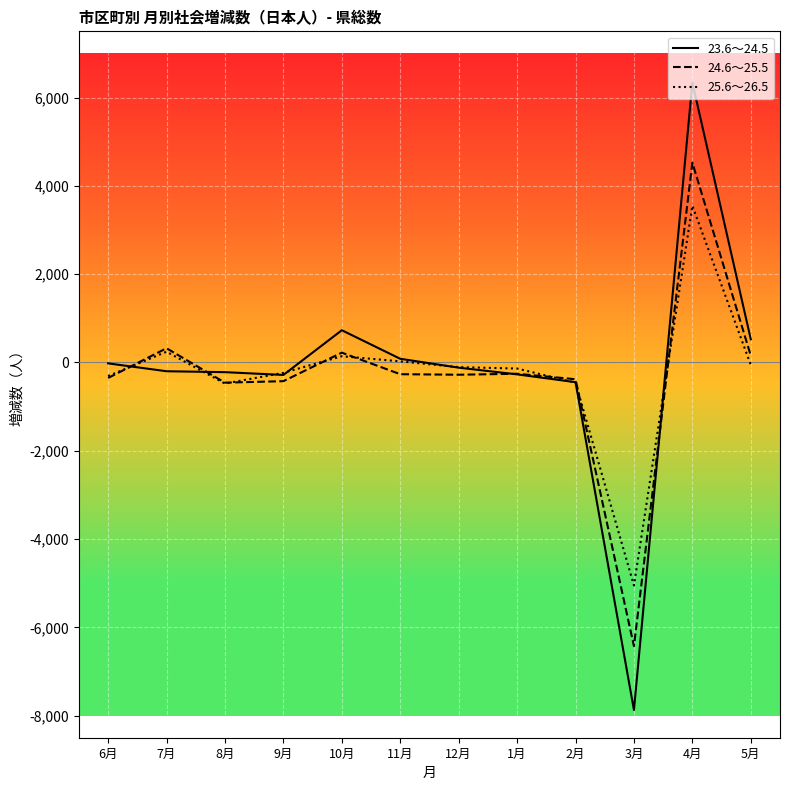

At which label does 23.6～24.5 first exceed -118?

6月